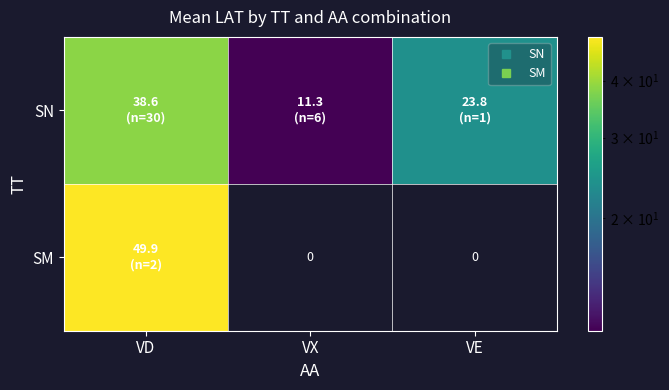

At how many categories does at least one series exceed 41?

1